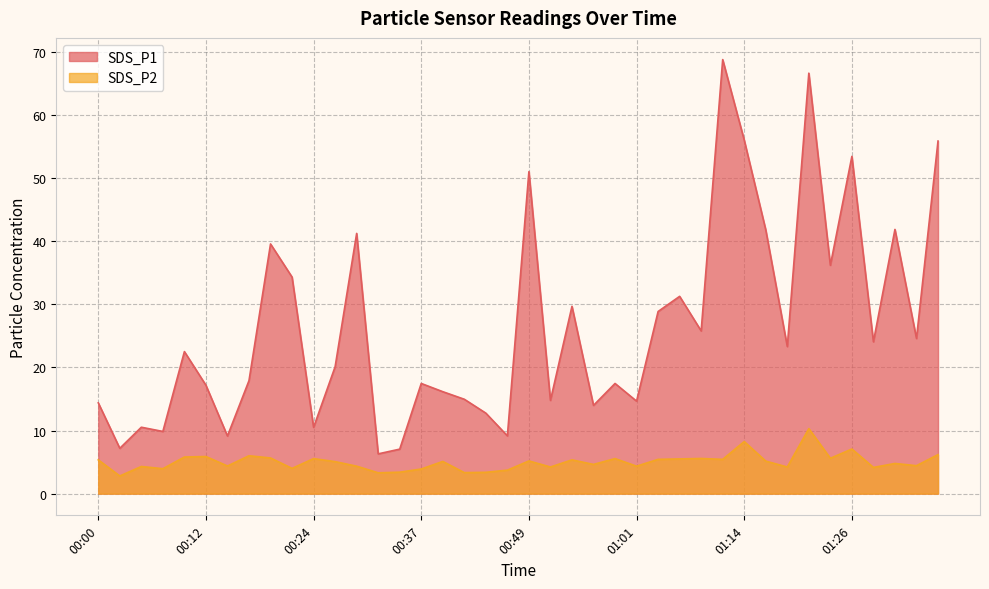

Does the chart have visible grid lines?

Yes